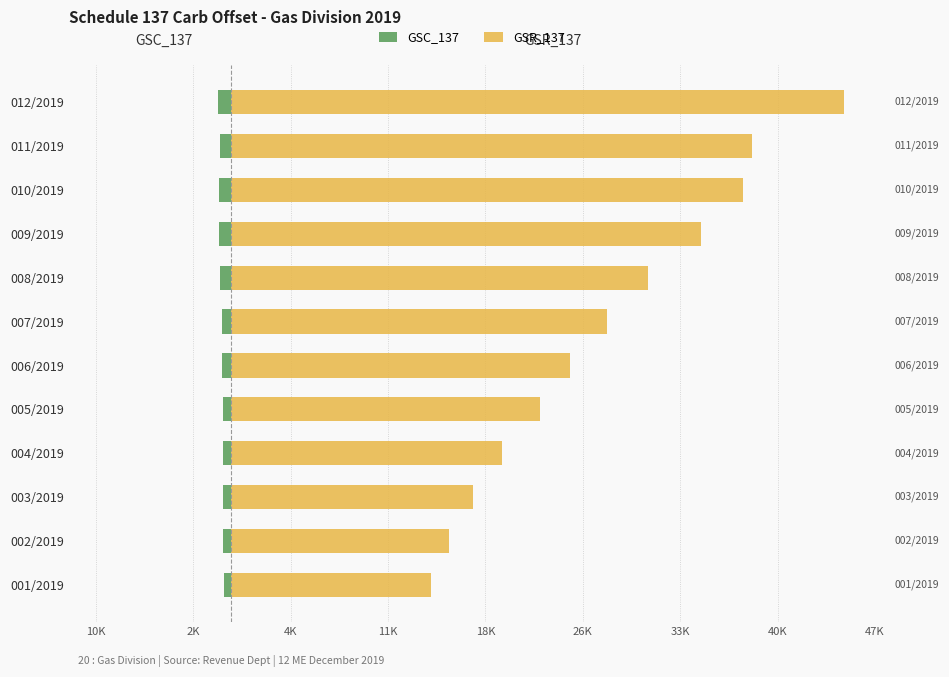

Between 003/2019 and 002/2019, which is larger?

002/2019